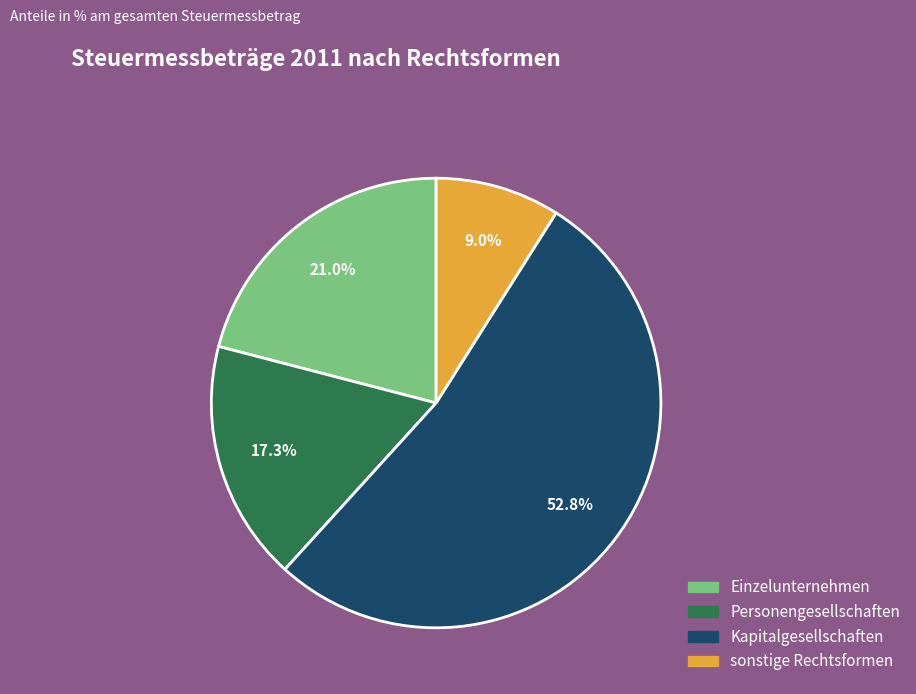

To the nearest percent, what is the difference between the sonstige Rechtsformen and Kapitalgesellschaften slice percentages?

44%